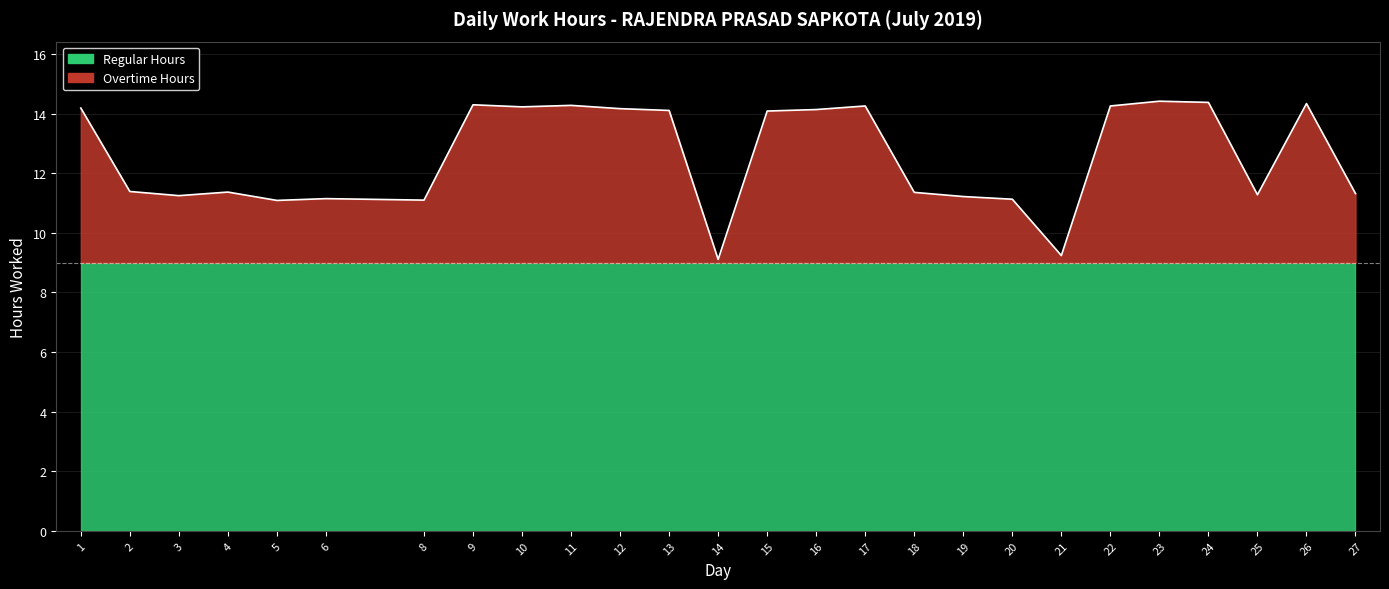

Which category has the lowest value across all series?

14